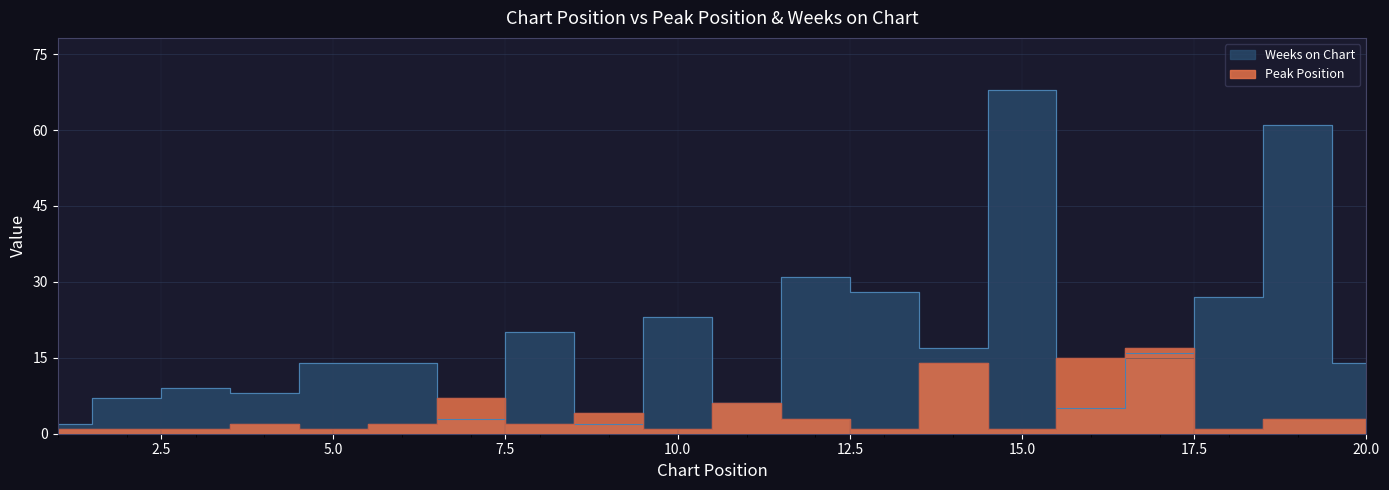

What is the difference between the maximum and minimum values in the Peak Position series?

16